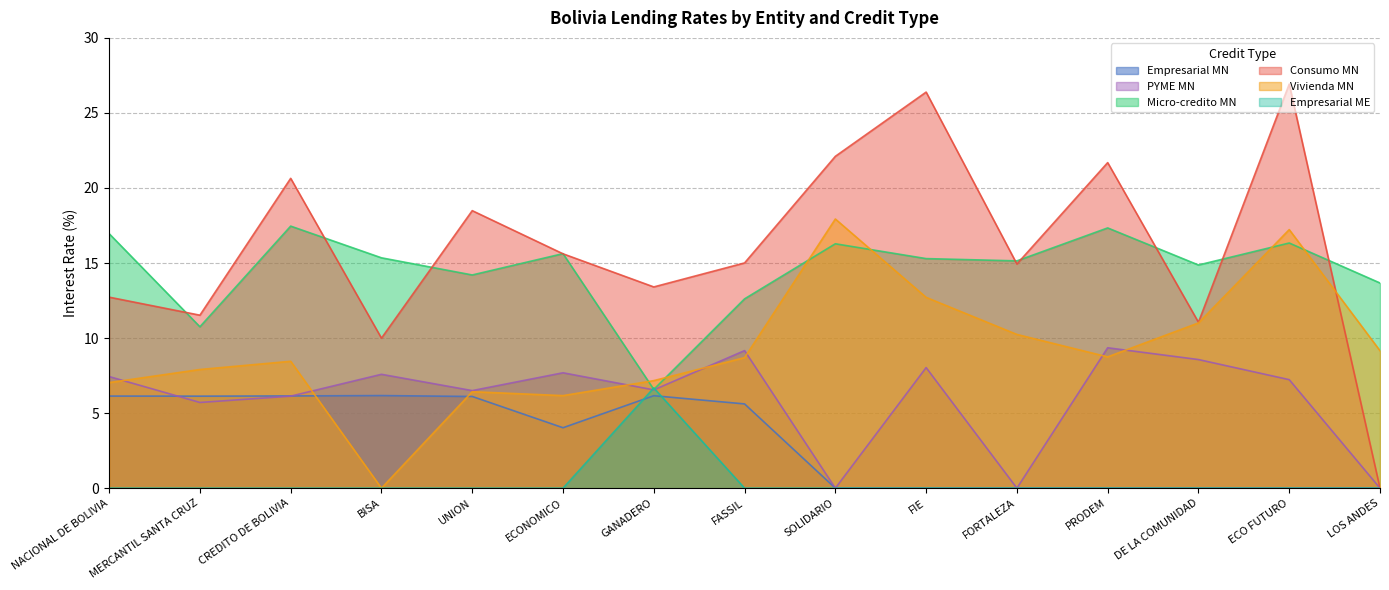

What is the label of the 5th point from the right?

FORTALEZA